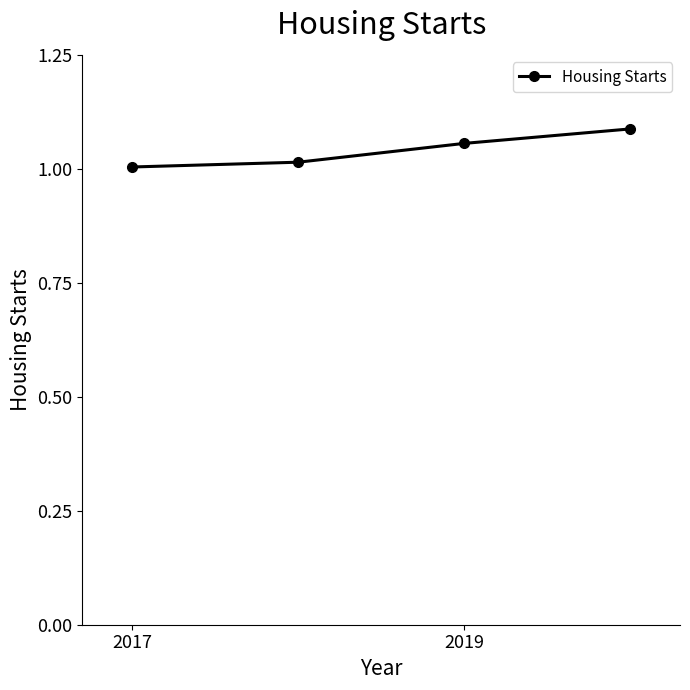

True or false: there are more than 0 points higher than both neighbors.

False